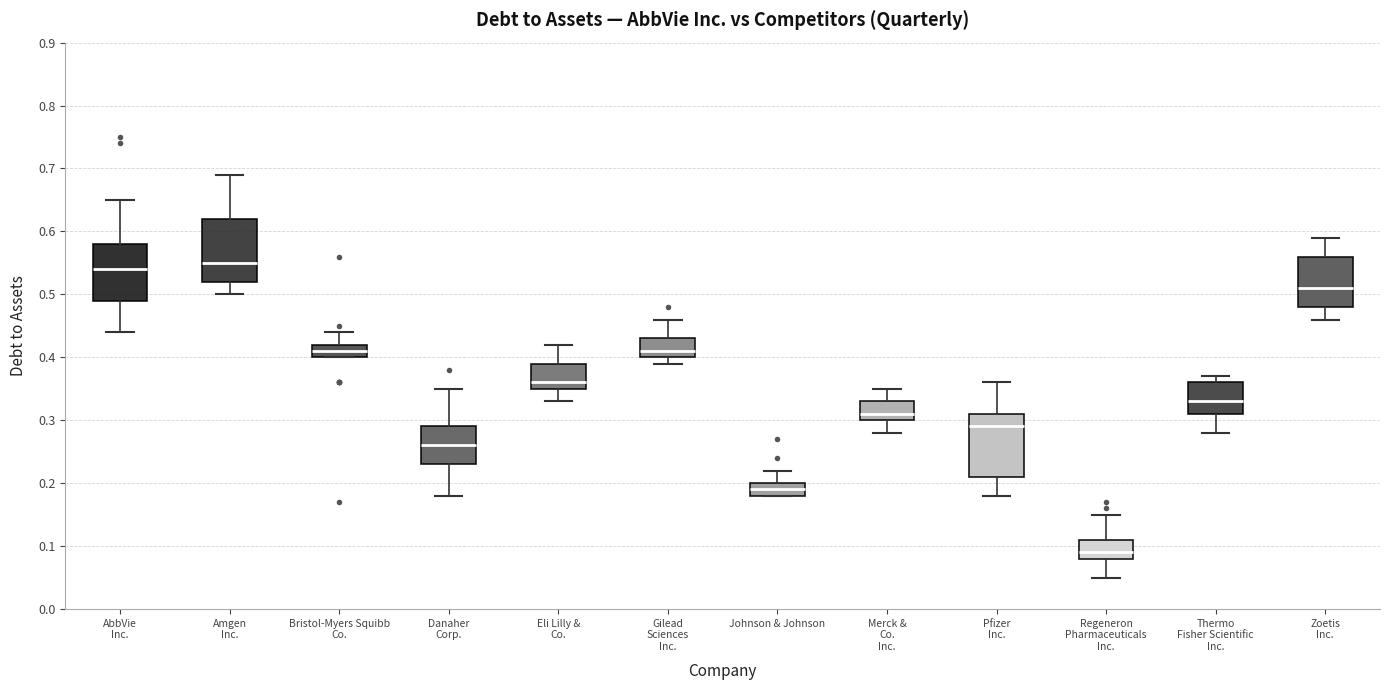

Reading left to right, transcribe this box plot: for each box, give where its median line is, the range the box spans, and where its two whiskers end, as read against the y-axis. The values are not printed on the chart, so give them approximately, as read against the axis.

AbbVie Inc.: median 0.54, box 0.49 to 0.58, whiskers 0.44 to 0.65
Amgen Inc.: median 0.55, box 0.52 to 0.62, whiskers 0.50 to 0.69
Bristol-Myers Squibb Co.: median 0.41, box 0.40 to 0.42, whiskers 0.40 to 0.44
Danaher Corp.: median 0.26, box 0.23 to 0.29, whiskers 0.18 to 0.35
Eli Lilly & Co.: median 0.36, box 0.35 to 0.39, whiskers 0.33 to 0.42
Gilead Sciences Inc.: median 0.41, box 0.40 to 0.43, whiskers 0.39 to 0.46
Johnson & Johnson: median 0.19, box 0.18 to 0.20, whiskers 0.18 to 0.22
Merck & Co. Inc.: median 0.31, box 0.30 to 0.33, whiskers 0.28 to 0.35
Pfizer Inc.: median 0.29, box 0.21 to 0.31, whiskers 0.18 to 0.36
Regeneron Pharmaceuticals Inc.: median 0.09, box 0.08 to 0.11, whiskers 0.05 to 0.15
Thermo Fisher Scientific Inc.: median 0.33, box 0.31 to 0.36, whiskers 0.28 to 0.37
Zoetis Inc.: median 0.51, box 0.48 to 0.56, whiskers 0.46 to 0.59